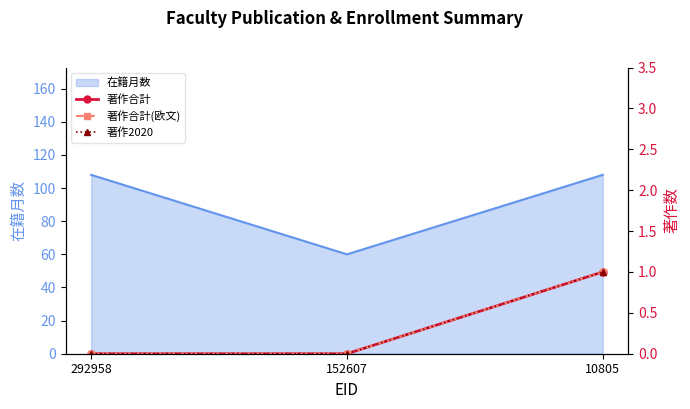

Rank the categories by 著作2020 value from highest to lowest.

10805, 292958, 152607